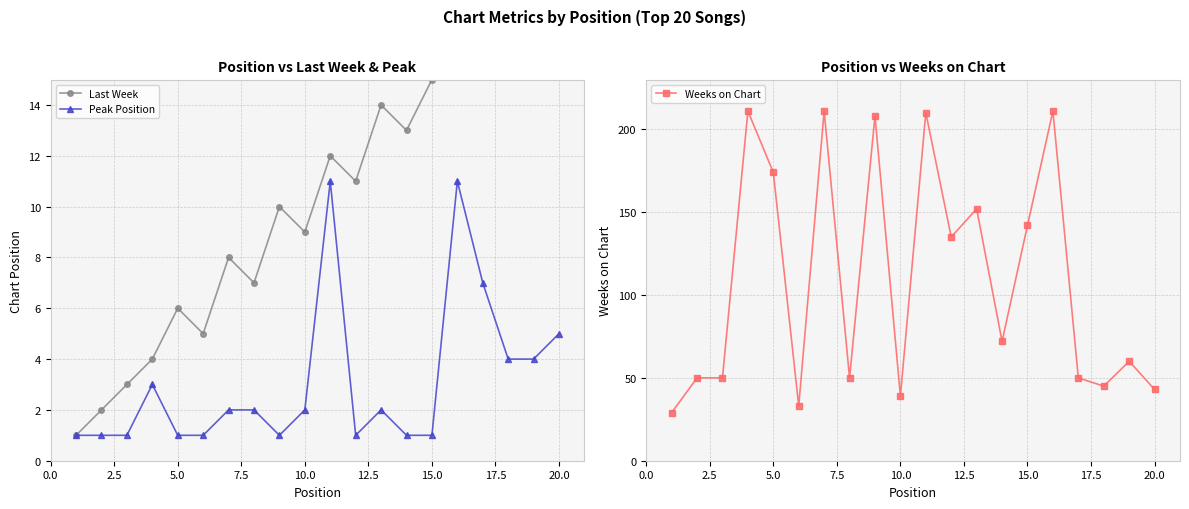

True or false: Weeks on Chart and Peak Position intersect in this chart.

False